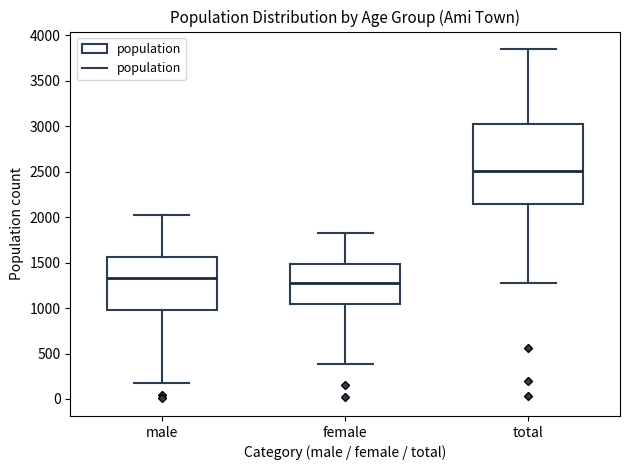

Which box is the tallest, from its lower edge to its upper edge?

total